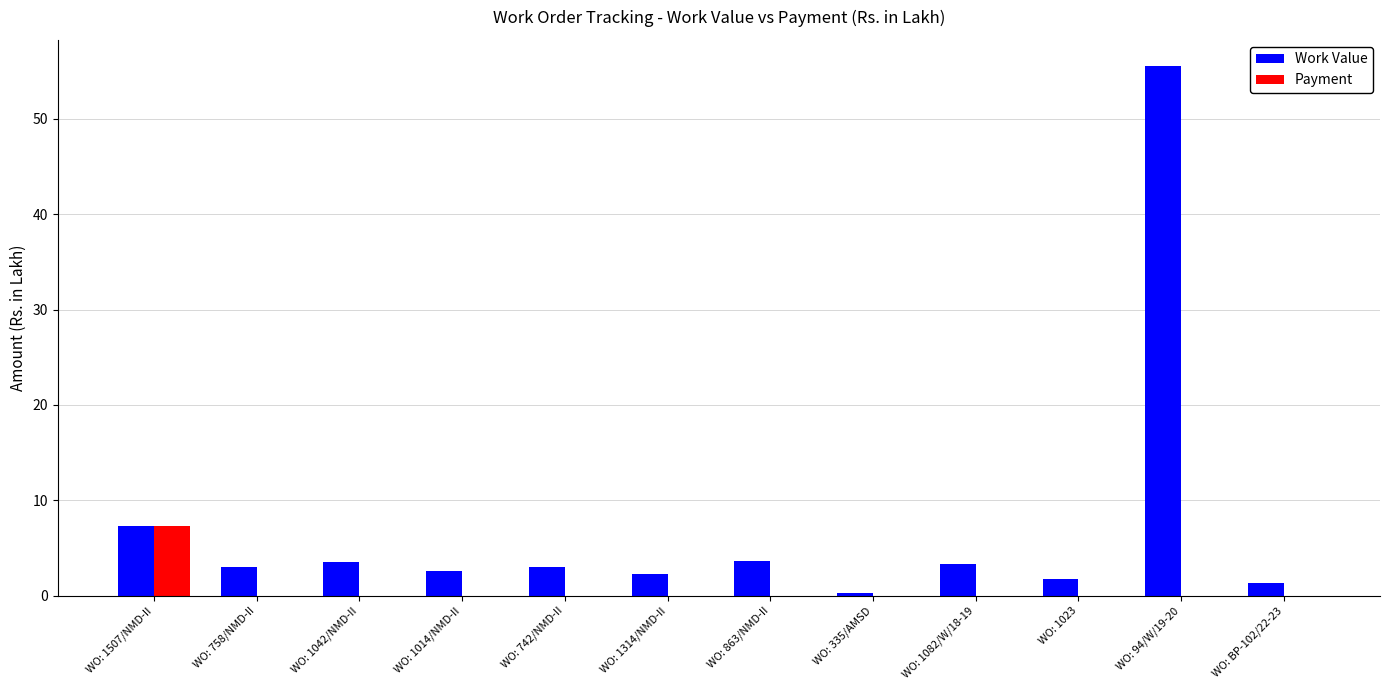

What is the maximum value shown in the chart?

55.5